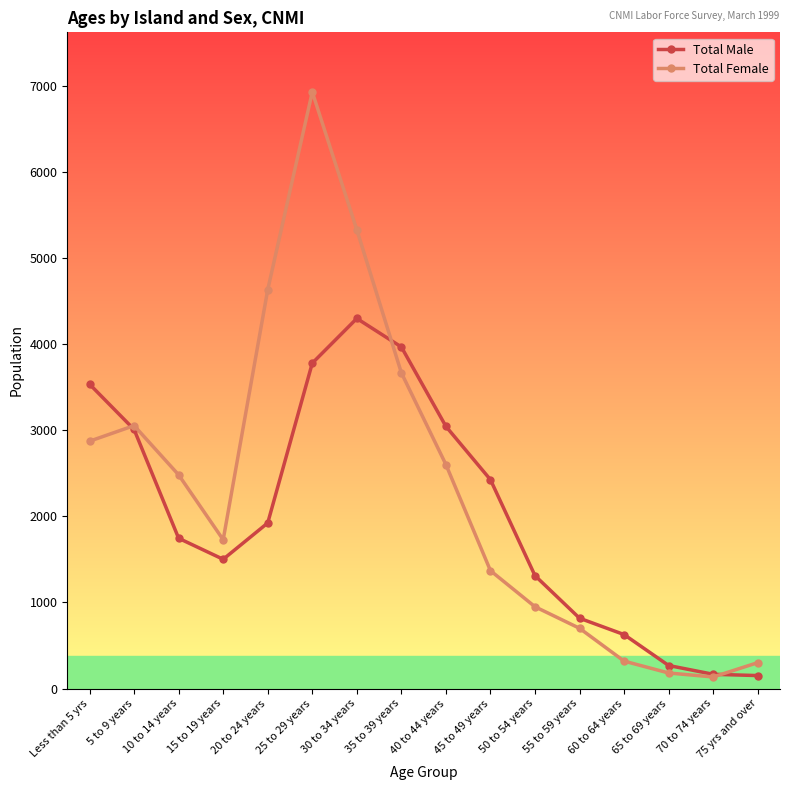

What position from the left is 20 to 24 years?

5